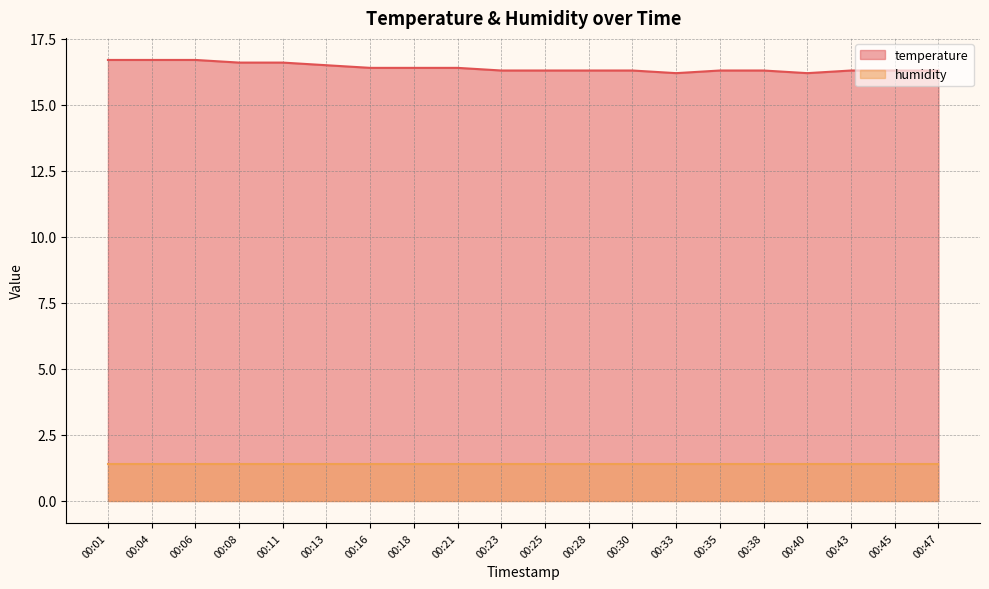

What value does the data have at 00:30?

16.3